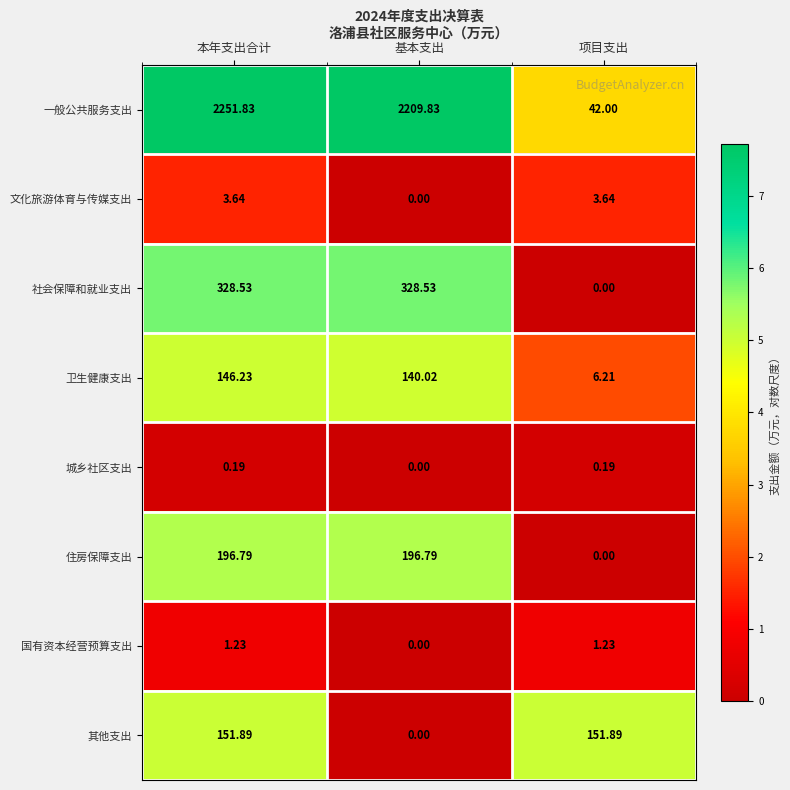

What is the difference between the highest and lowest values at 项目支出?

151.9